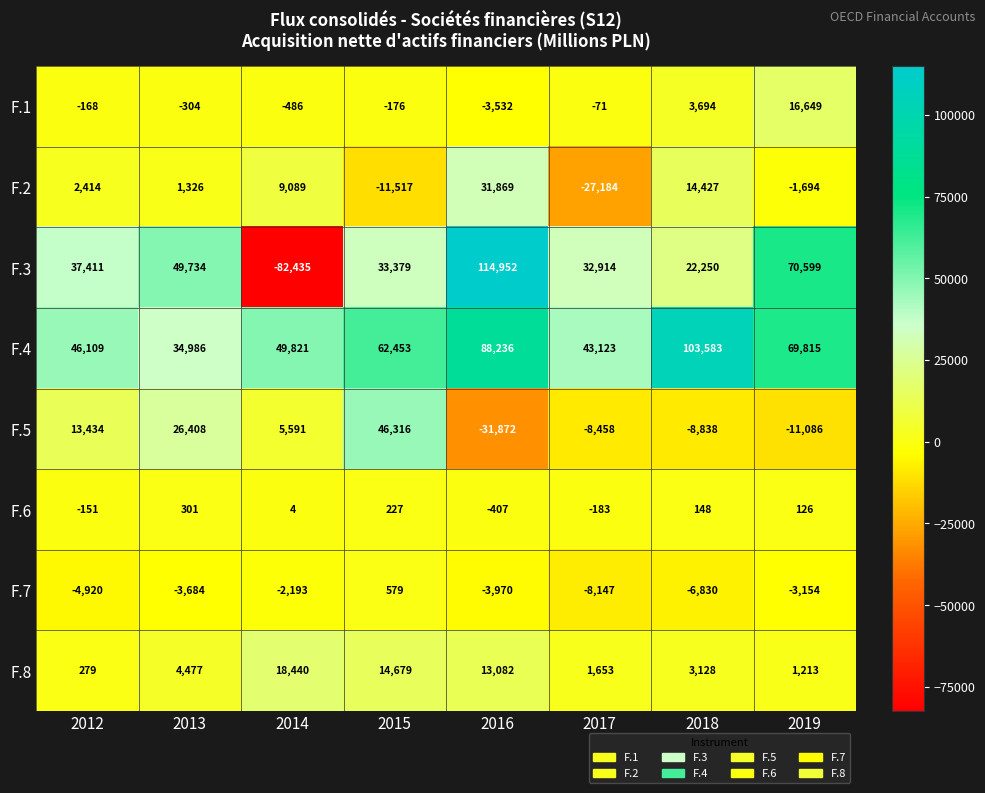

Which category has the lowest value across all series?

2014